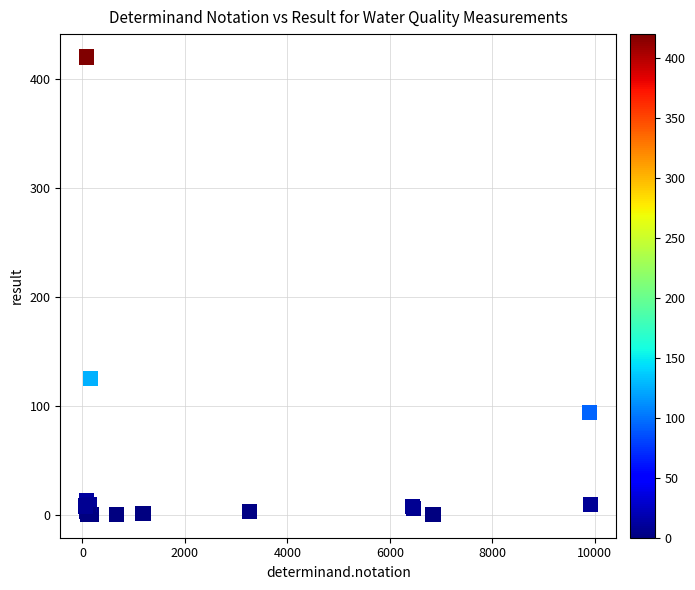

What Y value in the scatter plot is closest to 210?

125.0